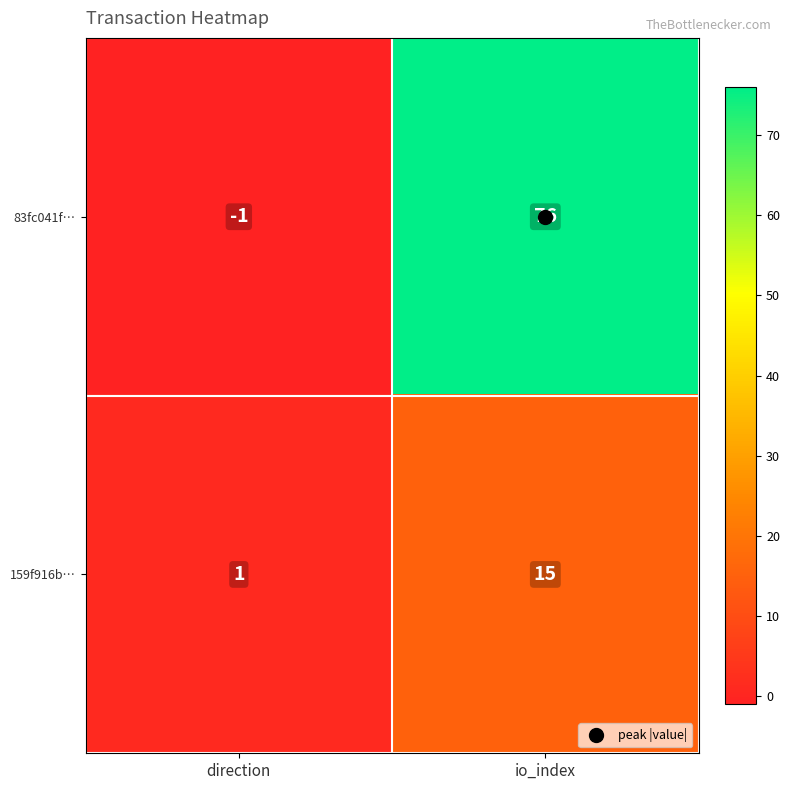

The value of 83fc041f… at io_index is 76. True or false?

True